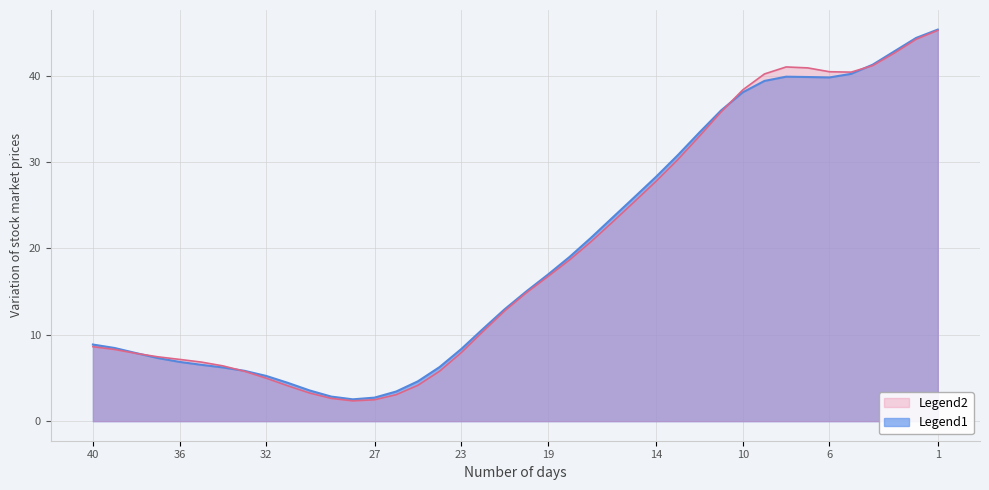

The value of Legend2 at 10 is 38.4. True or false?

True